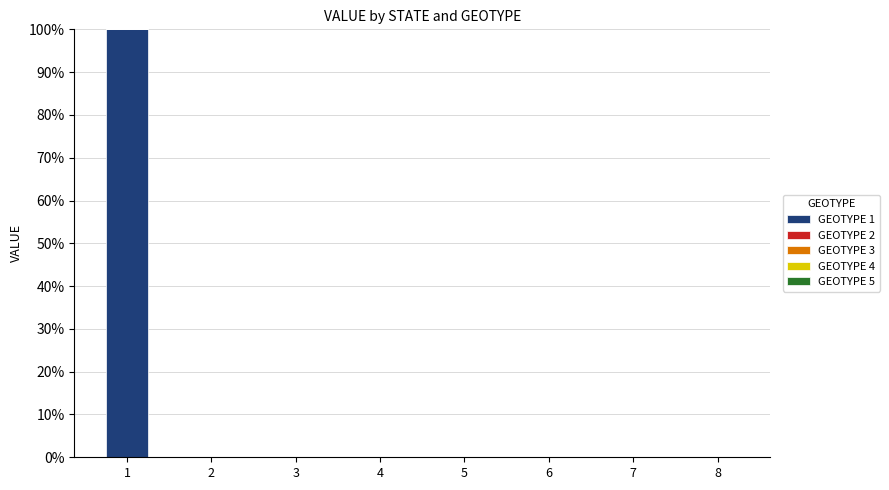

Is it true that the value at 5 is 0?

True